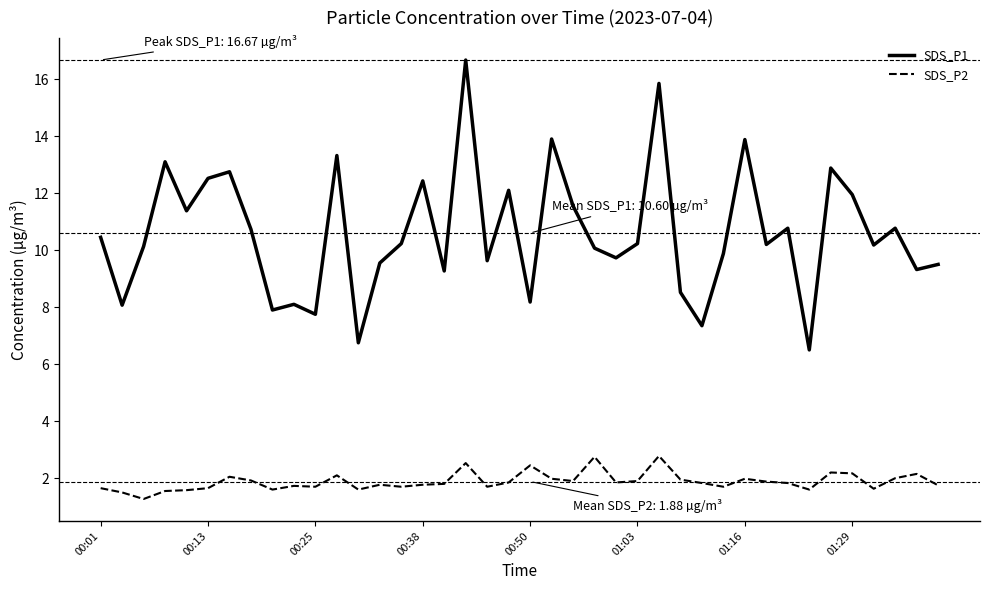

What are all the series names shown in the legend?

SDS_P1, SDS_P2